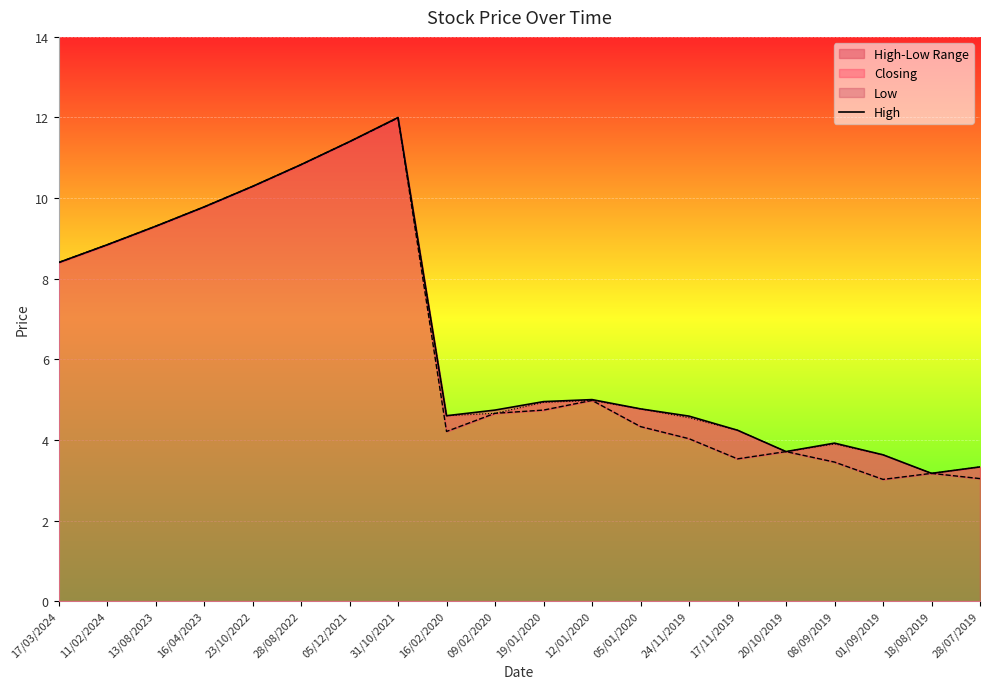

How many interior local valleys (lower than both neighbors) does the data have?

3